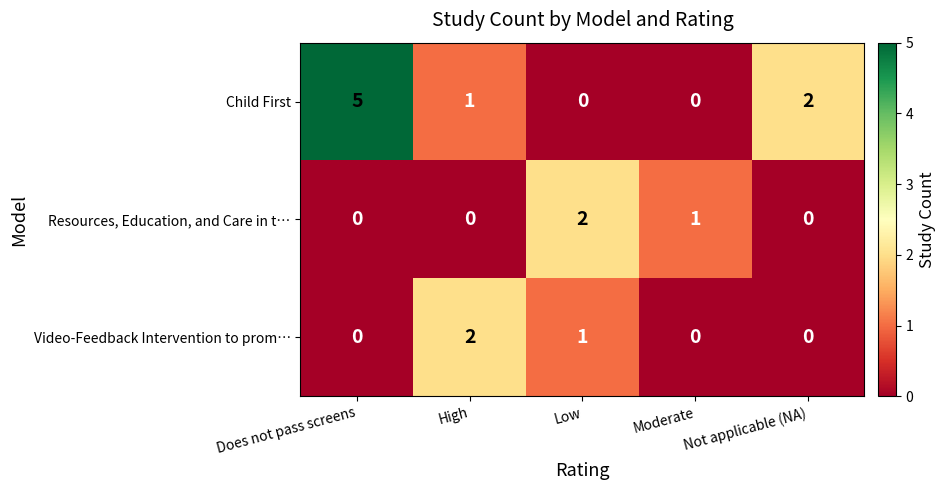

True or false: Resources, Education, and Care in t… has a value of 3 at Low.

False